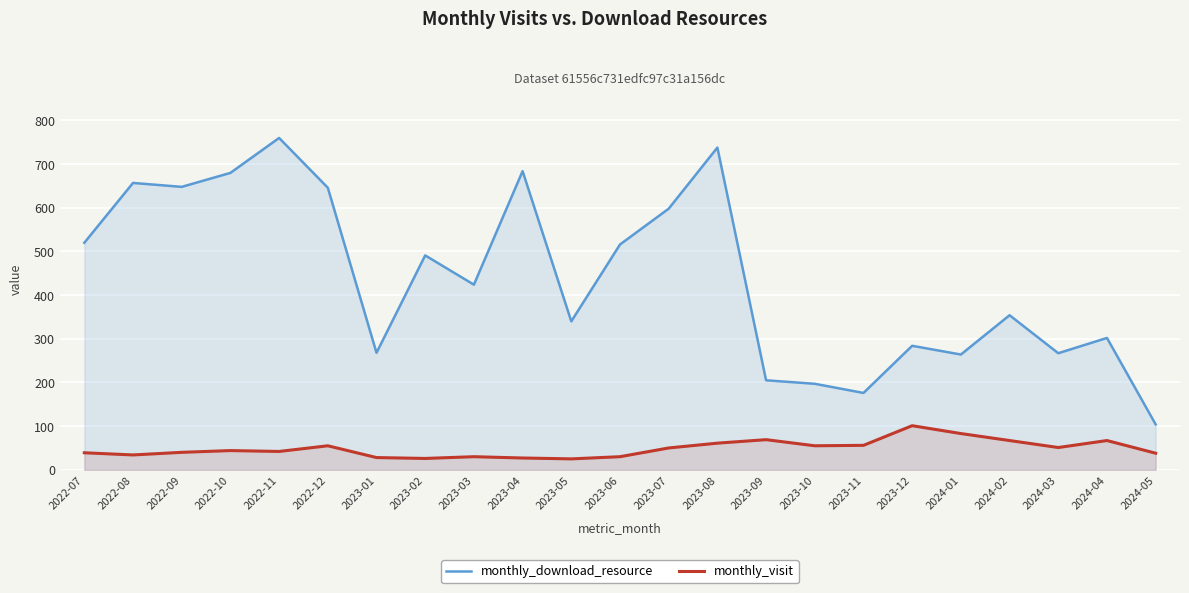

In monthly_visit, how many points are higher than both neighbors (excluding endpoints)?

6